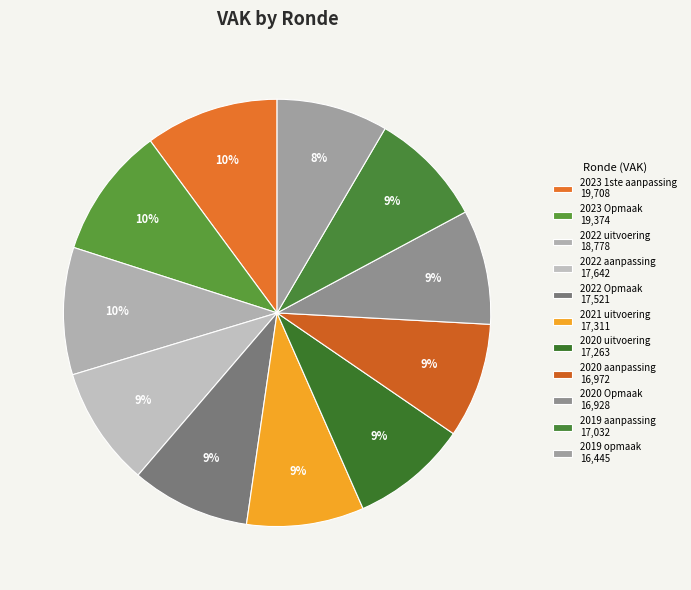

Count the number of slices in the pie.

11